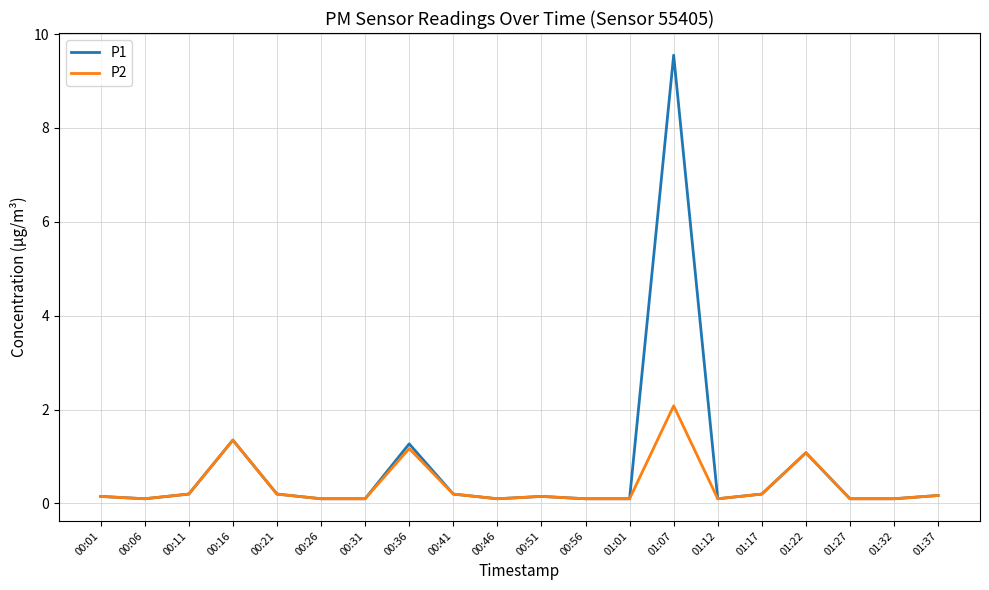

What is the sum of all P2 values?

7.9